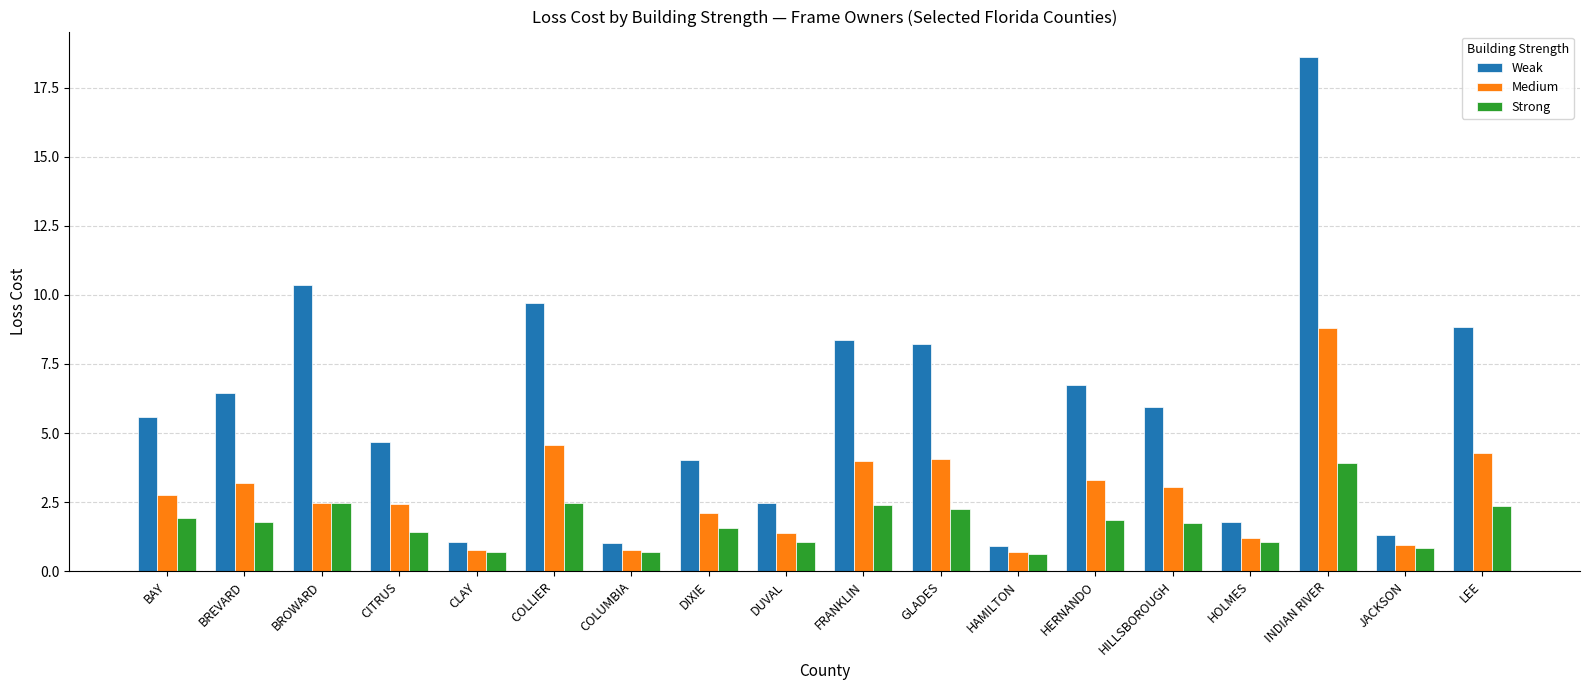

What value does the Strong series have at INDIAN RIVER?

3.9